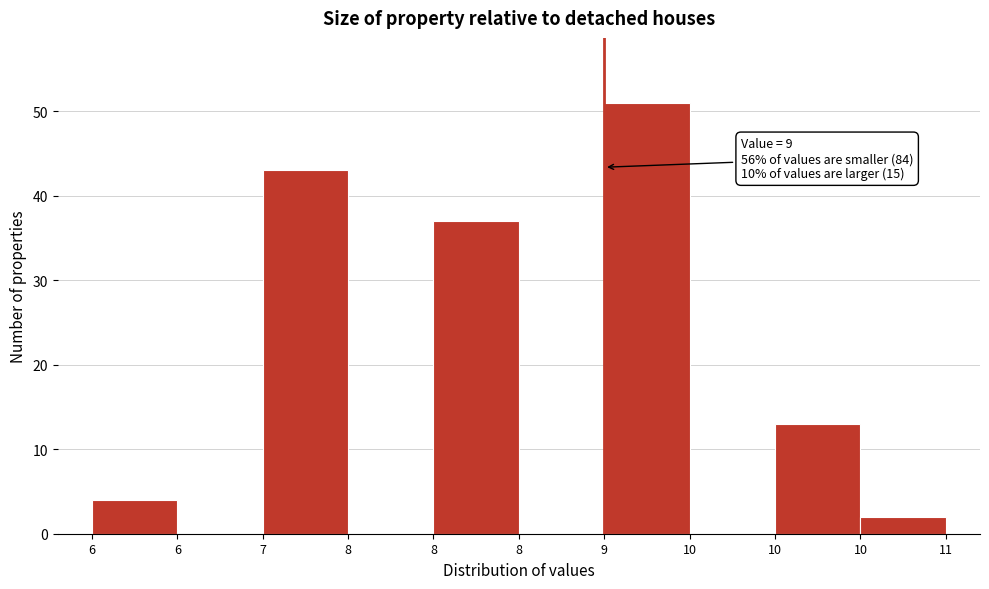

How many data points does each series have?

10